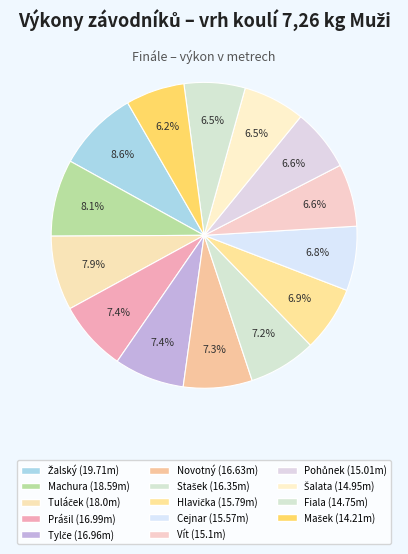

How many segments does this pie chart have?

14